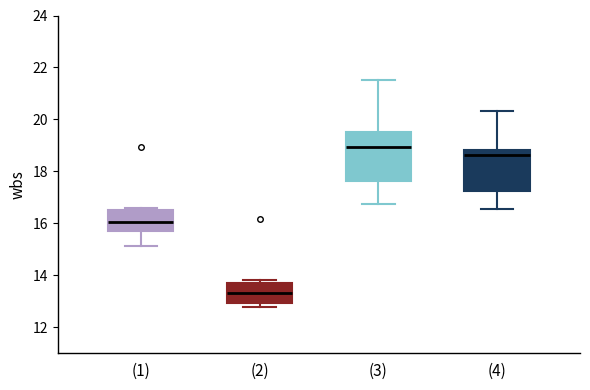

Reading left to right, transcribe this box plot: for each box, give where its median line is, the range the box spans, and where its two whiskers end, as read against the y-axis. The values are not printed on the chart, so give them approximately, as read against the axis.

(1): median 16.0, box 15.8 to 16.6, whiskers 15.2 to 16.6 (just above the box's upper edge)
(2): median 13.4, box 13.0 to 13.8, whiskers 12.8 to 13.8 (just above the box's upper edge)
(3): median 19.0, box 17.6 to 19.6, whiskers 16.8 to 21.6
(4): median 18.6, box 17.2 to 18.8, whiskers 16.6 to 20.4